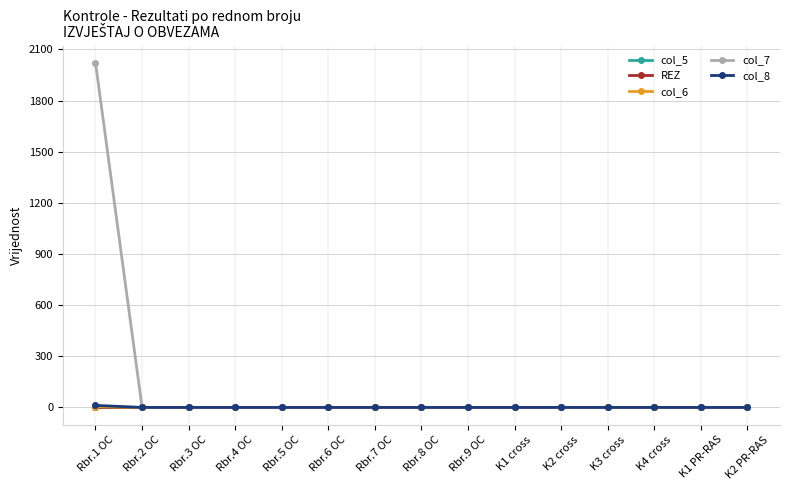

Does the chart have visible grid lines?

Yes